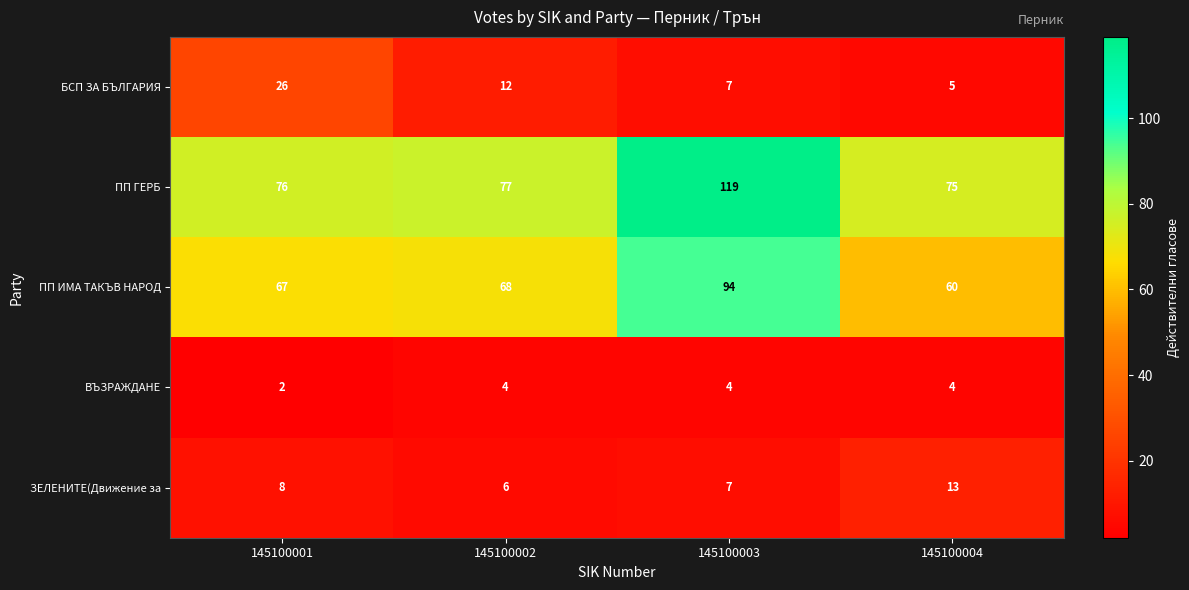

True or false: ПП ГЕРБ has a value of 103 at 145100001.

False